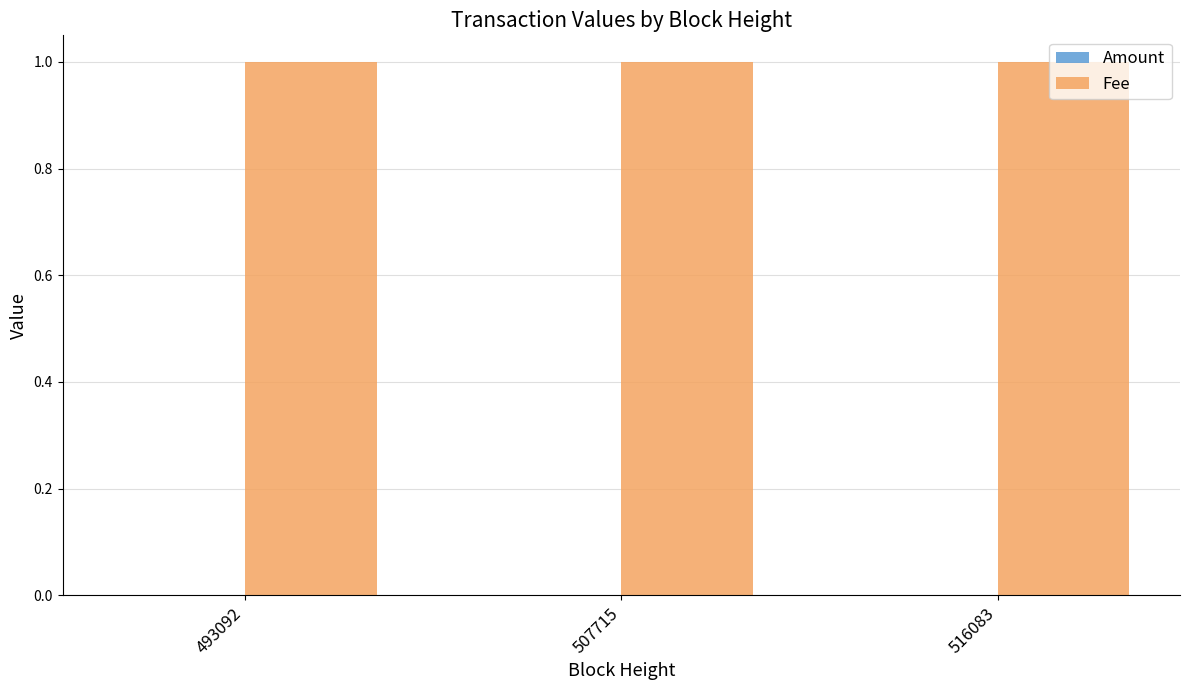

What are all the series names shown in the legend?

Amount, Fee